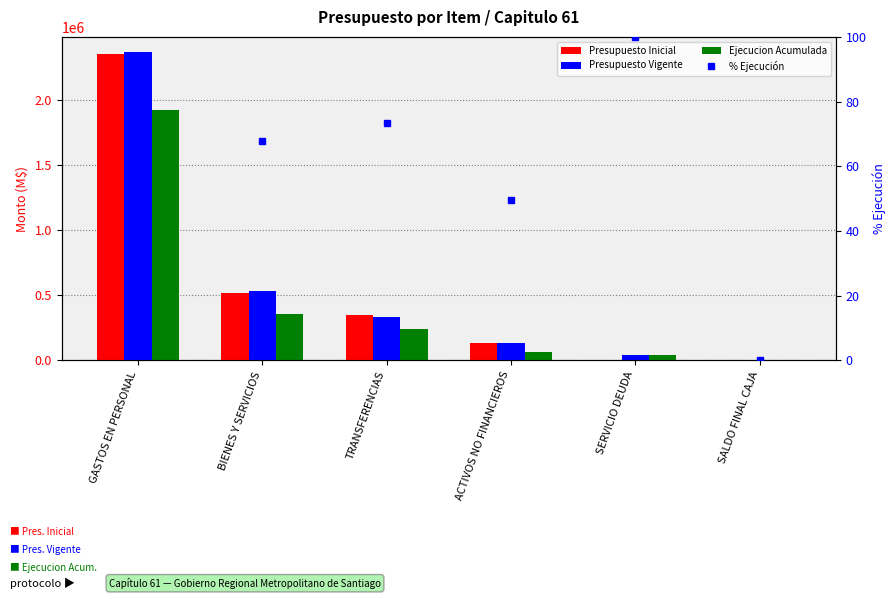

At which category does the chart reach its minimum across all series?

SALDO FINAL CAJA